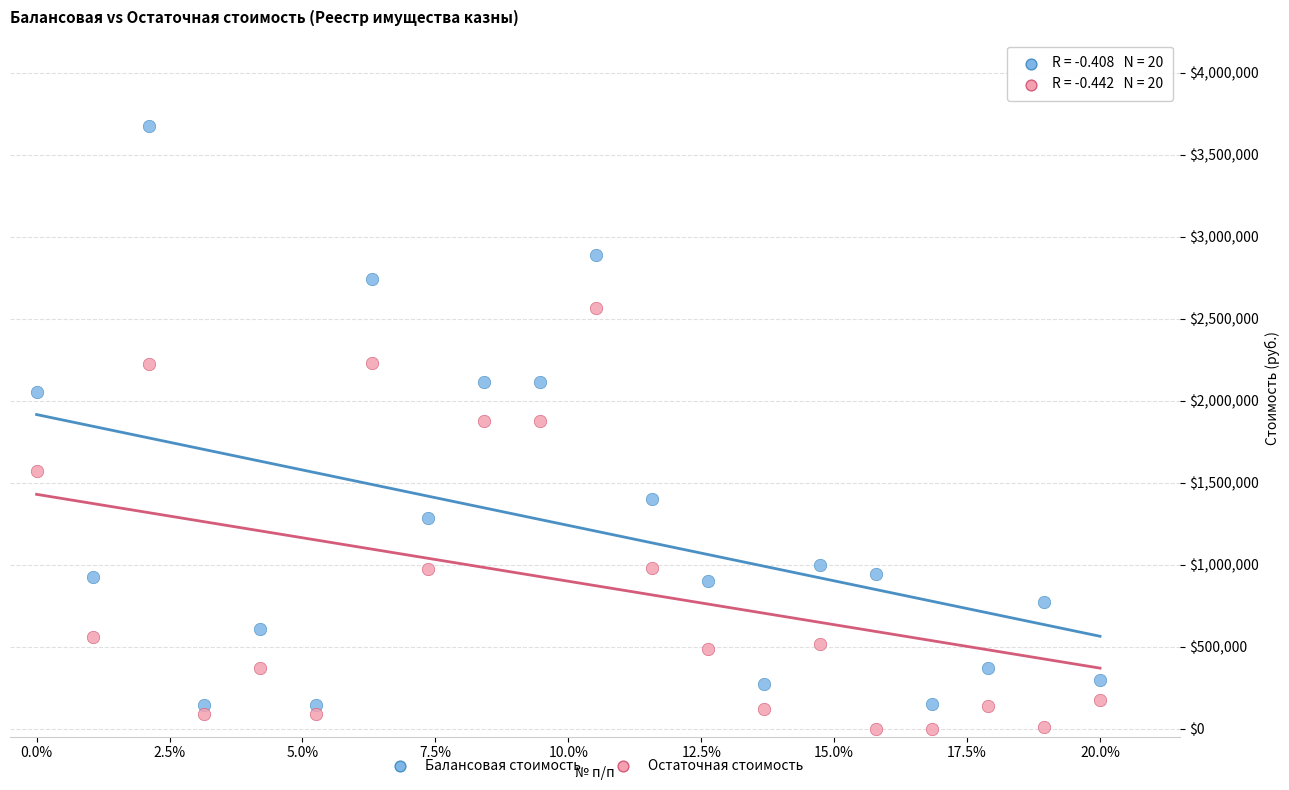

Which series has the widest spread of Y values?

Балансовая стоимость